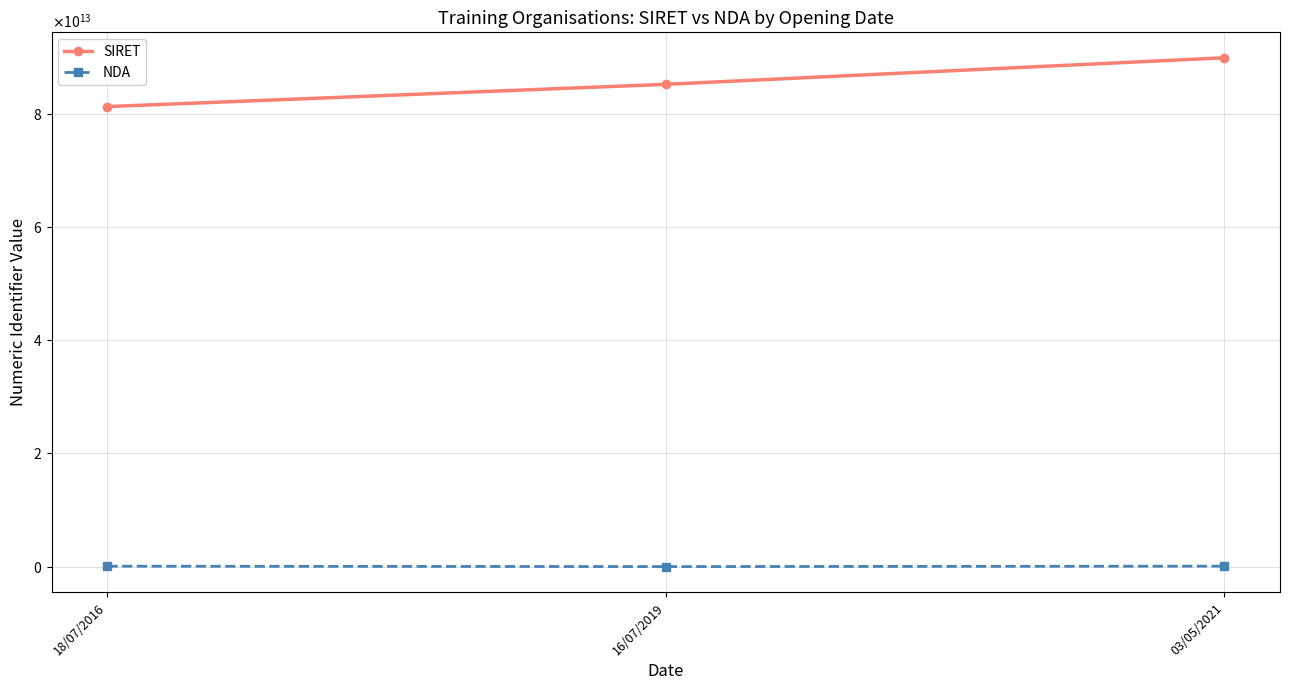

Which series changed the most between 18/07/2016 and 03/05/2021?

SIRET